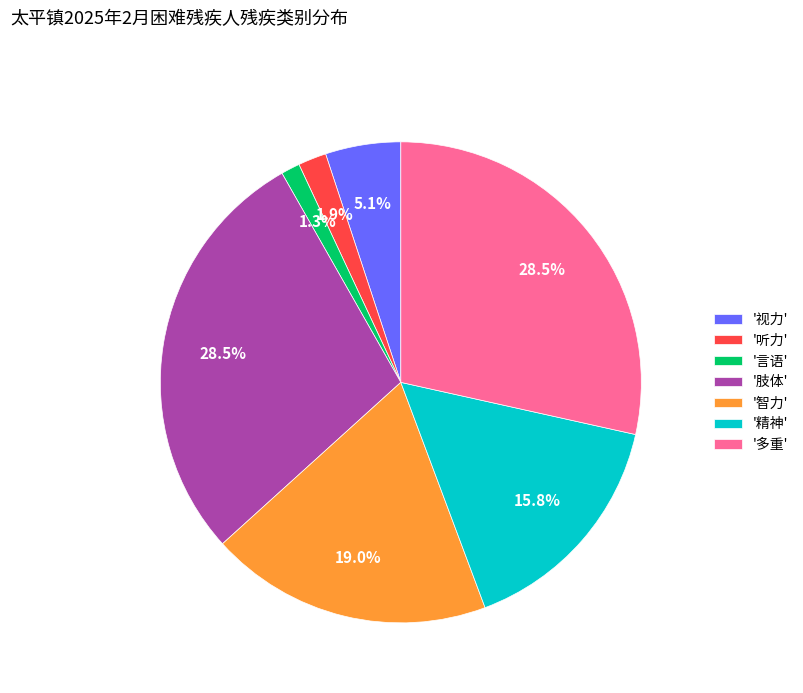

Which slice is the smallest?

'言语'